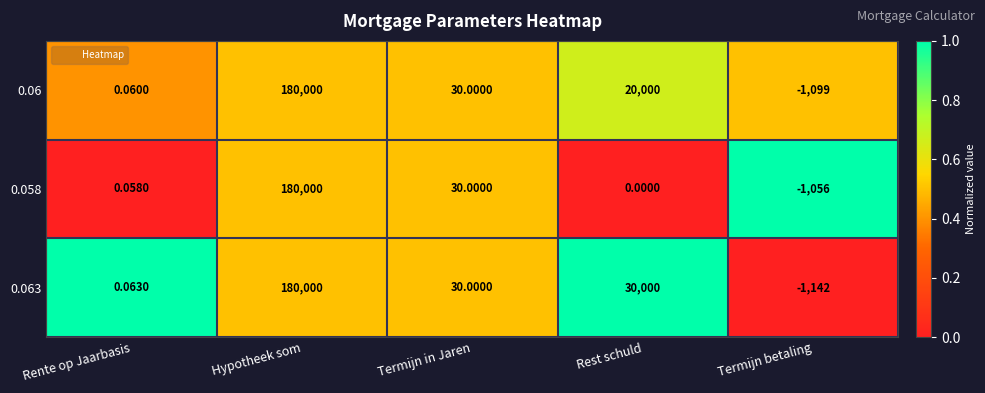

Which series has the largest range (max minus min)?

0.063